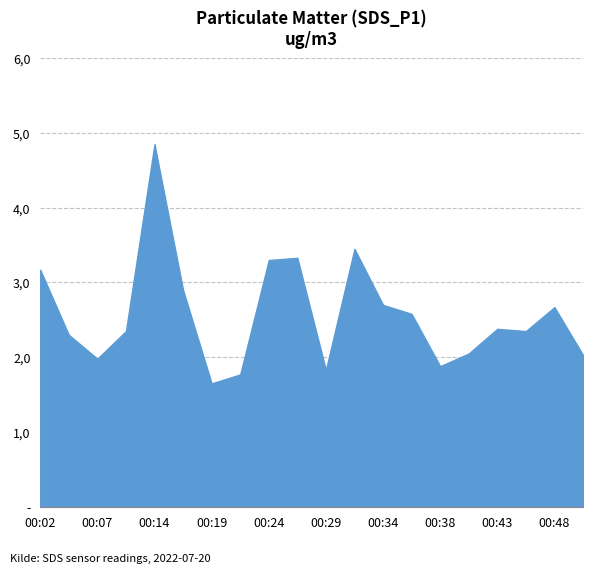

Reading left to right, list all the values displayed in this chart.

3.2	2.3	2.0	2.4	4.8	2.9	1.6	1.8	3.3	3.3	1.8	3.5	2.7	2.6	1.9	2.0	2.4	2.4	2.7	2.0